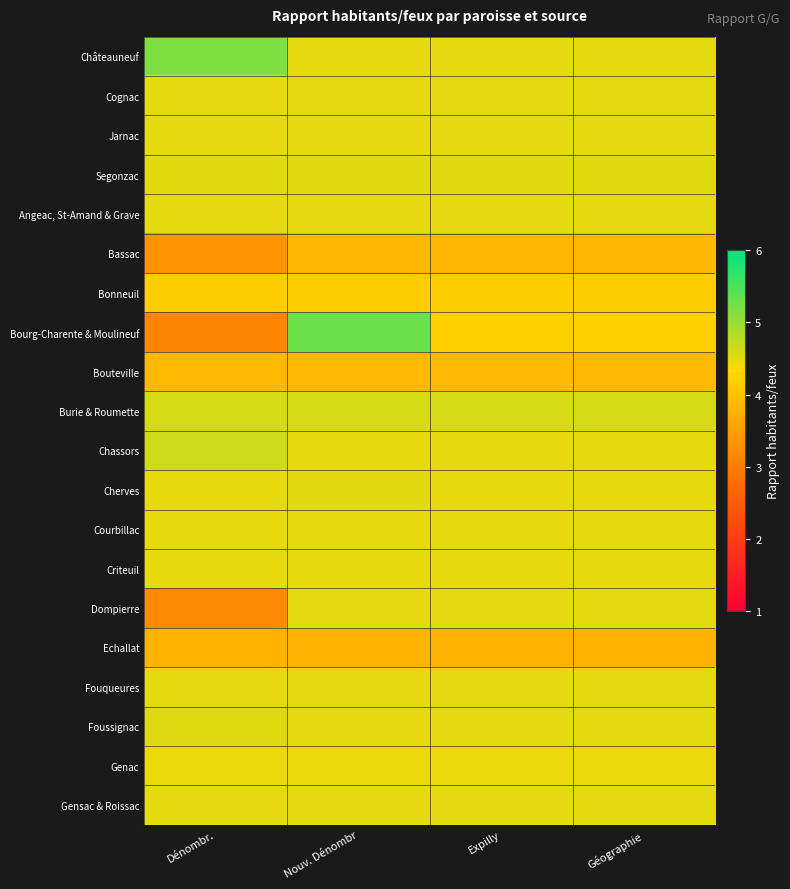

What is the total value across all series at Dénombr.?

85.4